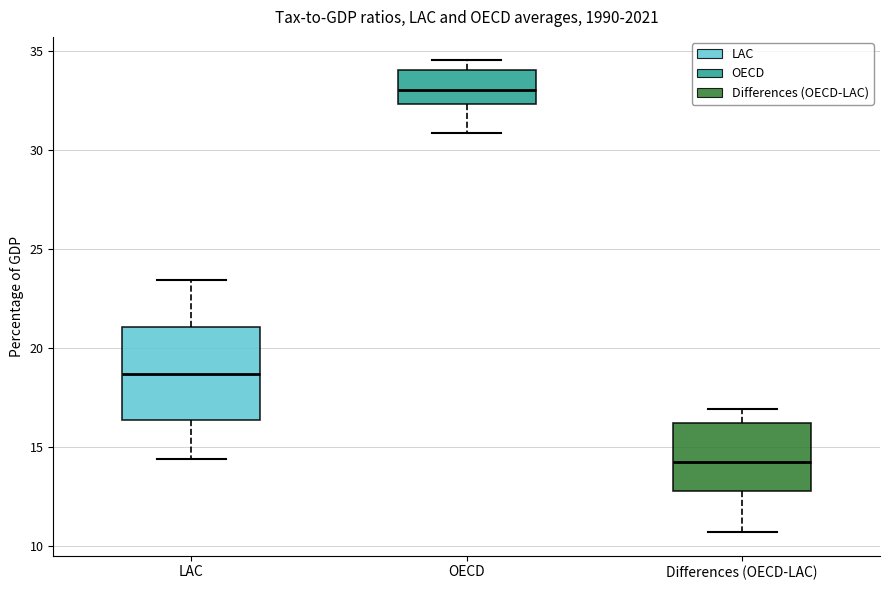

Where is the upper edge of the box for OECD on the y-axis? The values are not printed on the chart, so give them approximately, as read against the axis.

34.0